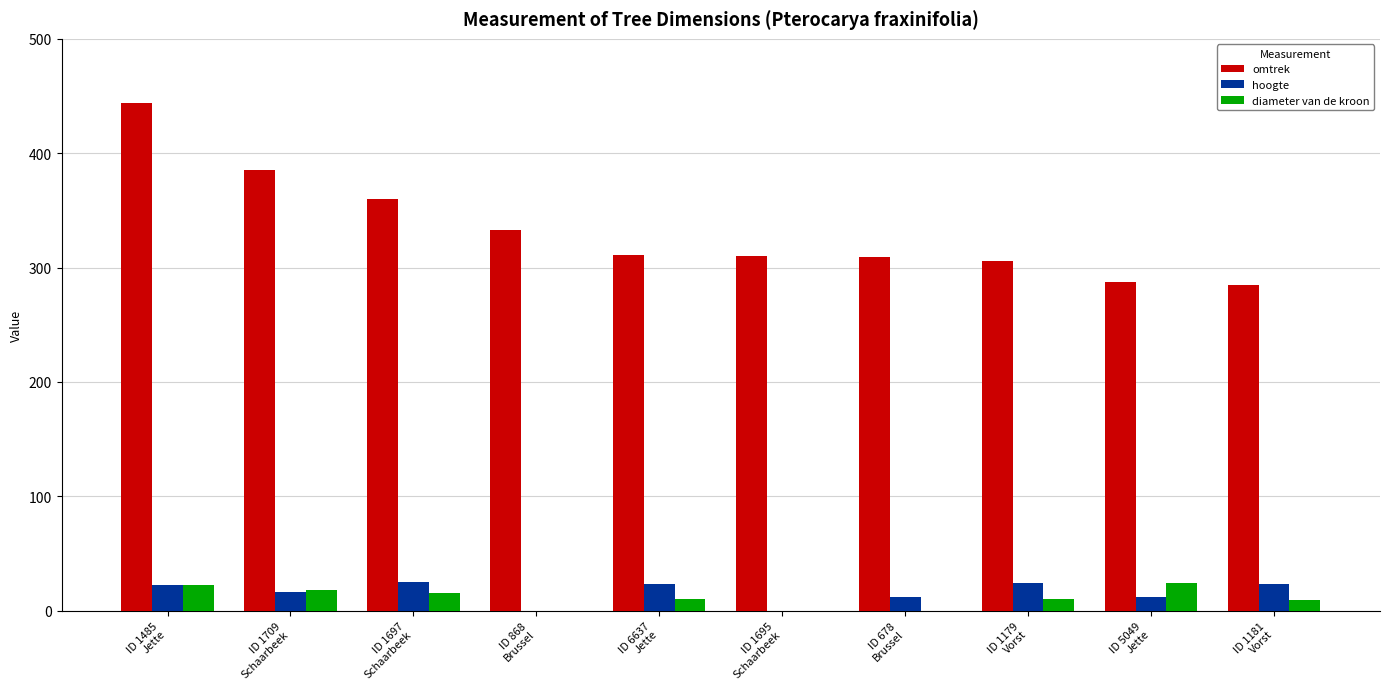

Which series has the widest spread of values?

omtrek